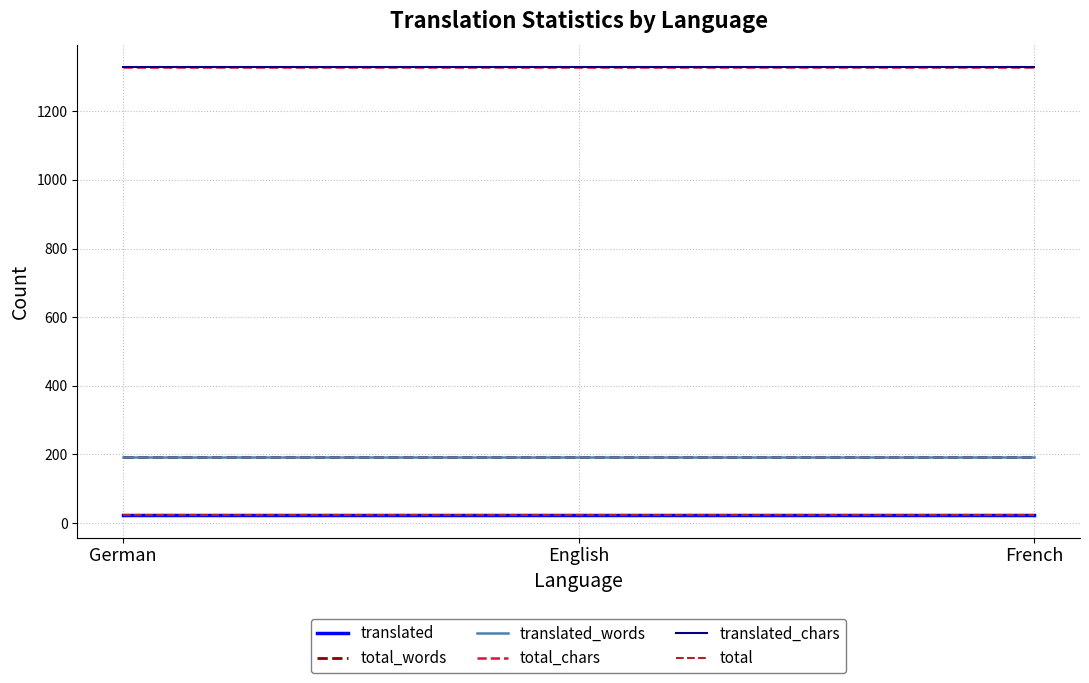

Does the chart display data point markers on the line(s)?

No